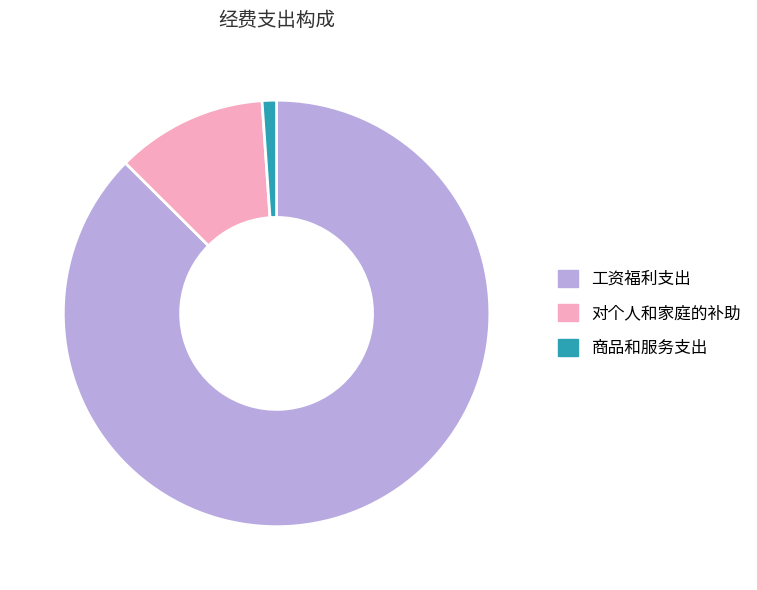

Does 工资福利支出 represent more than half of the total?

Yes